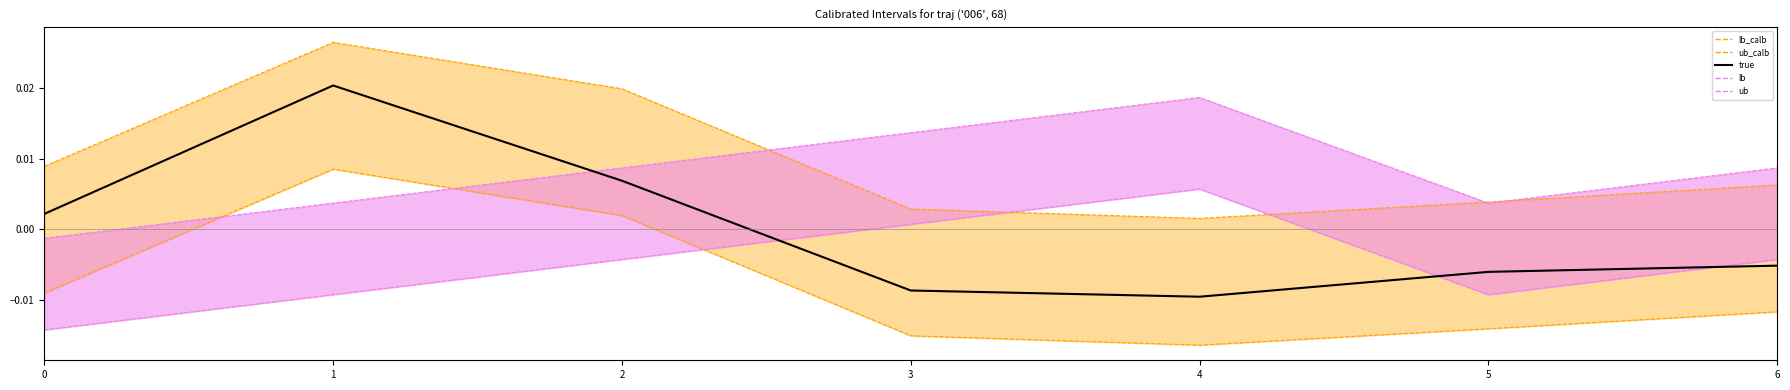

Rank the categories by value from highest to lowest.

1, 2, 0, 6, 5, 3, 4